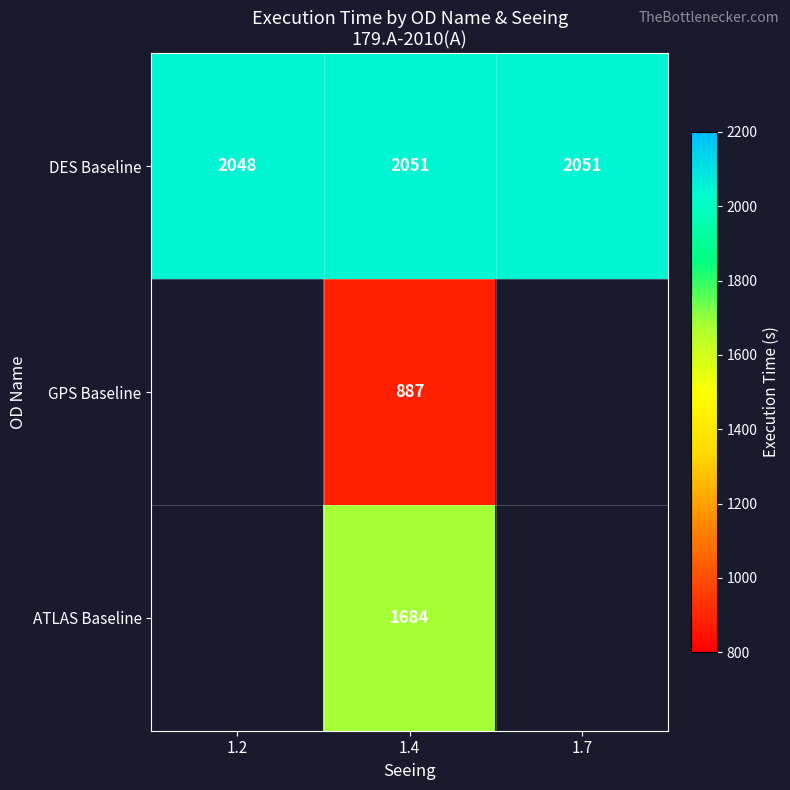

The DES Baseline series shows 2051 at 1.4. True or false?

True